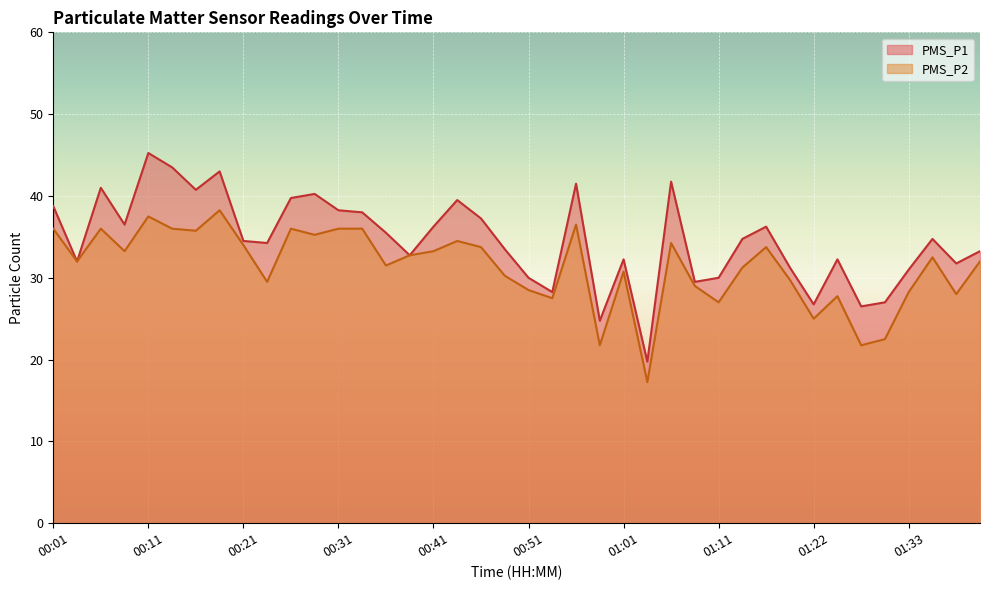

At which category is the sum across all series the highest?

00:11